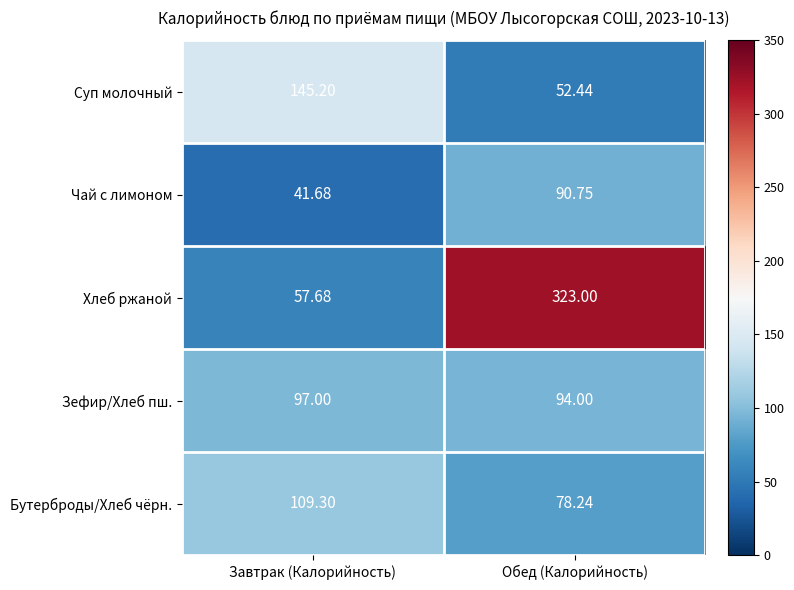

Rank the series at Обед (Калорийность) from lowest to highest value.

Суп молочный, Бутерброды/Хлеб чёрн., Чай с лимоном, Зефир/Хлеб пш., Хлеб ржаной